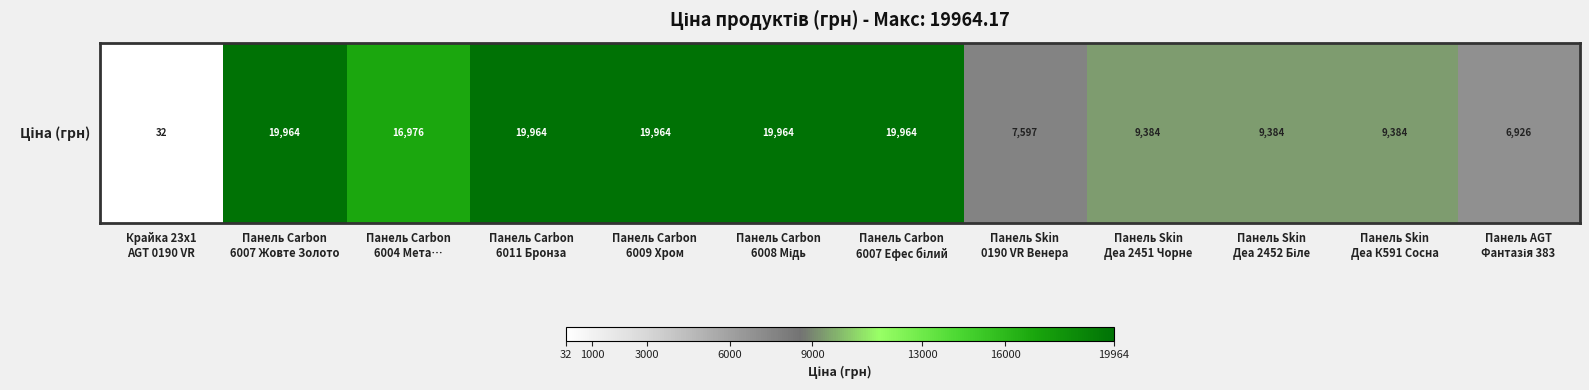

The value at Панель Carbon
6007 Жовте Золото is 19964.2. True or false?

True